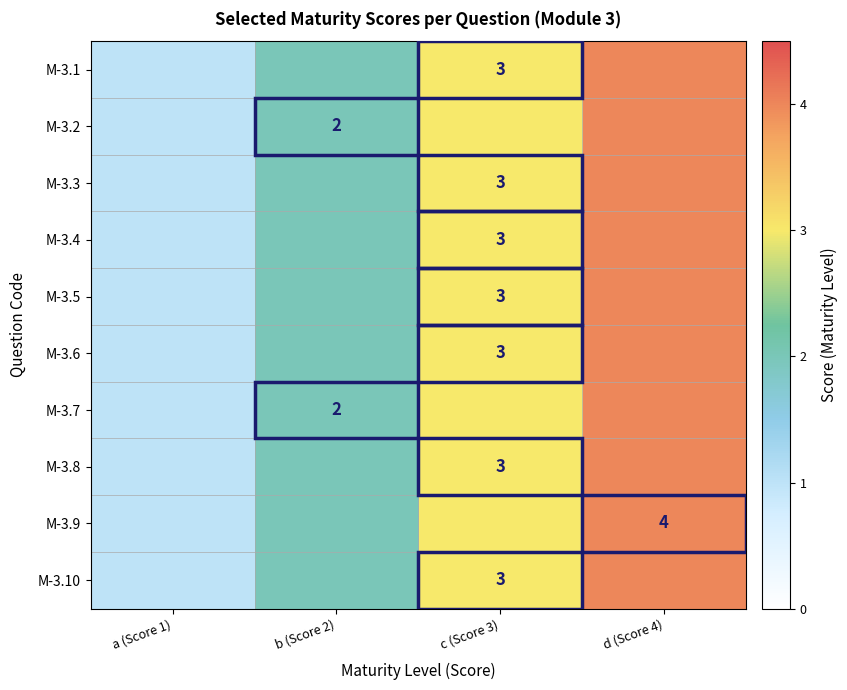

Is it true that M-3.3 equals 3 at c (Score 3)?

True